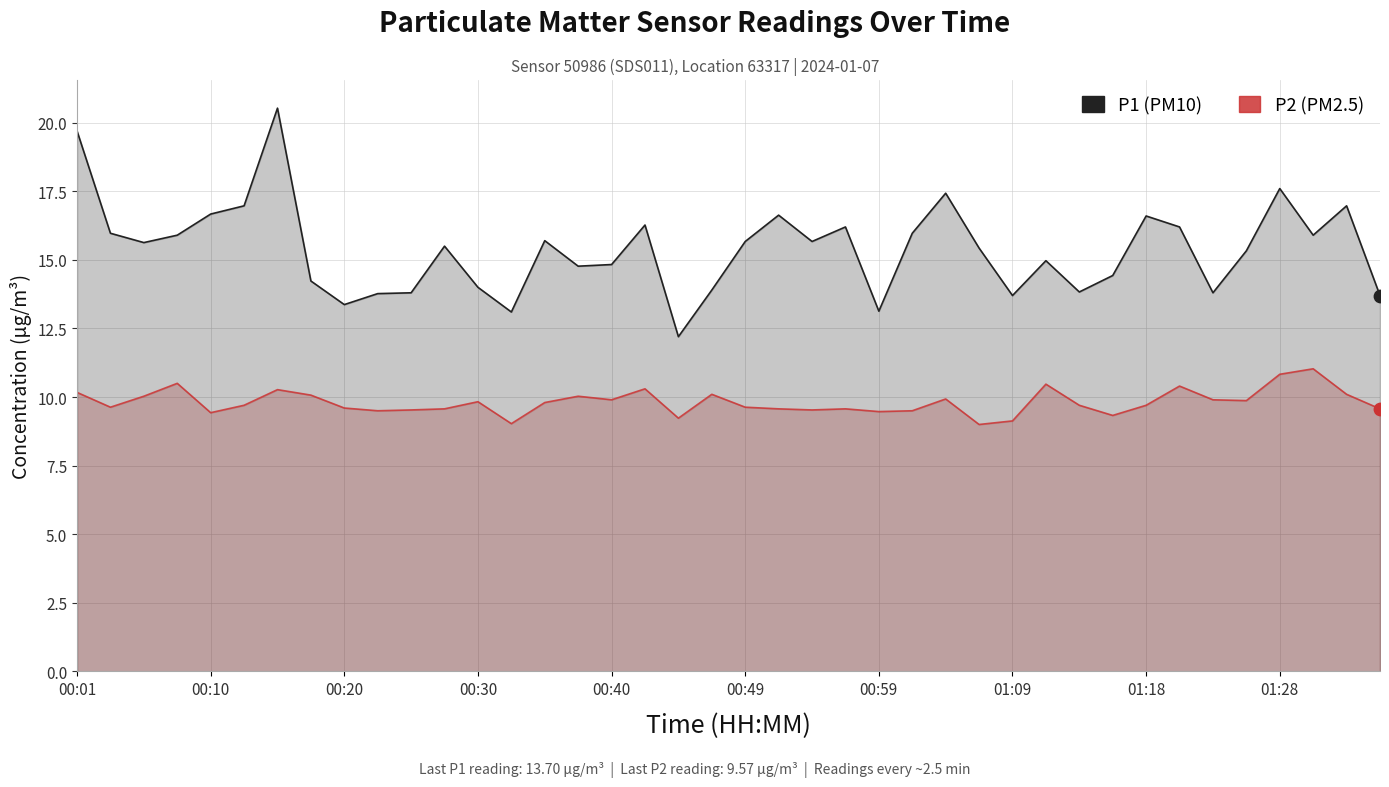

At how many categories does at least one series exceed 9?

40